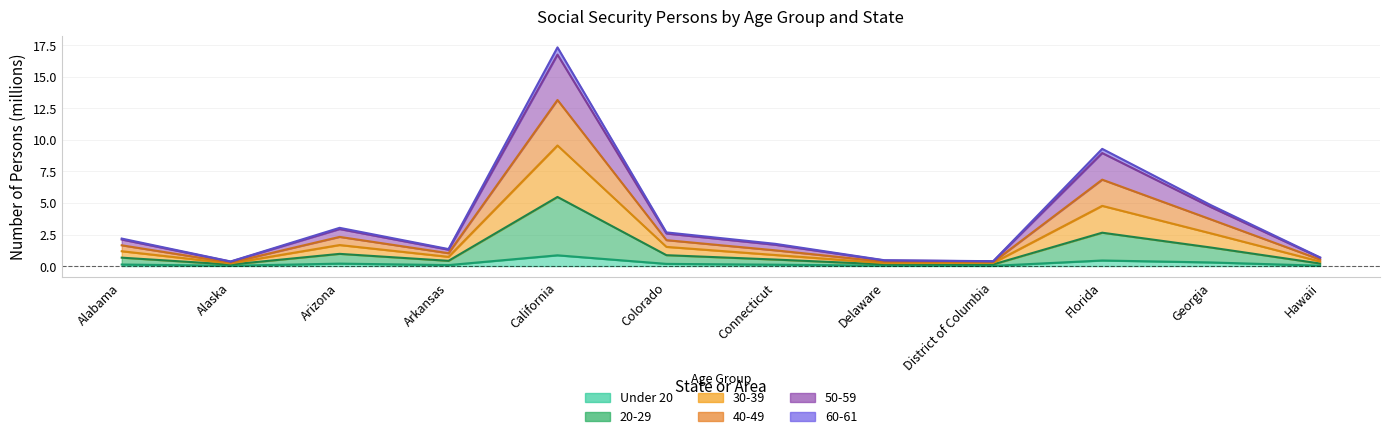

What is the greatest value displayed?

17.3